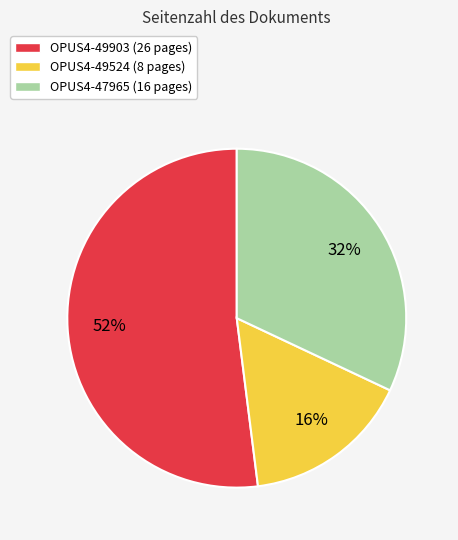

What is the majority slice?

OPUS4-49903